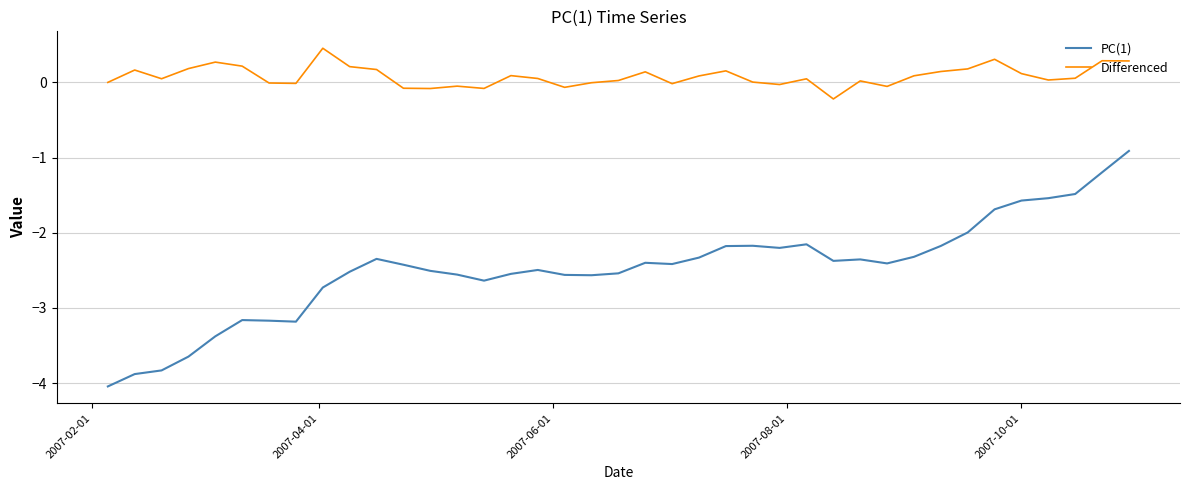

Which series has the largest total across all categories?

Differenced